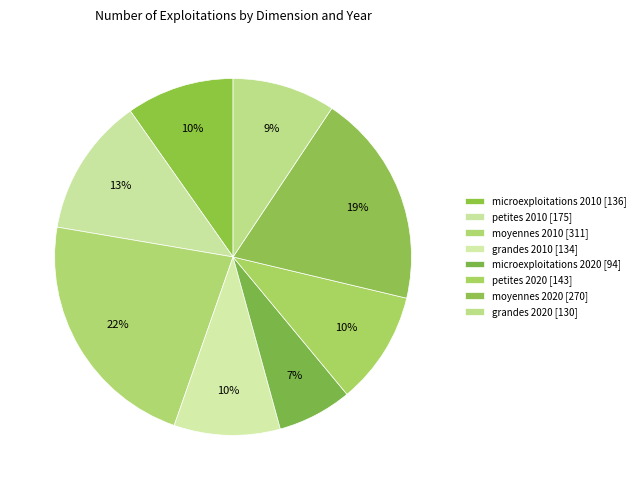

How many slices are in this pie chart?

8